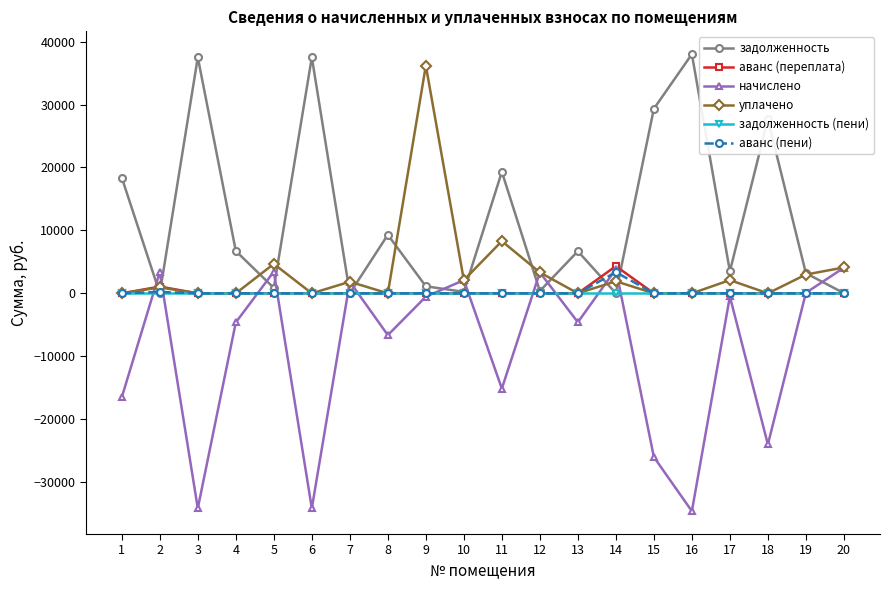

Where does the уплачено series first go above 1846?

5